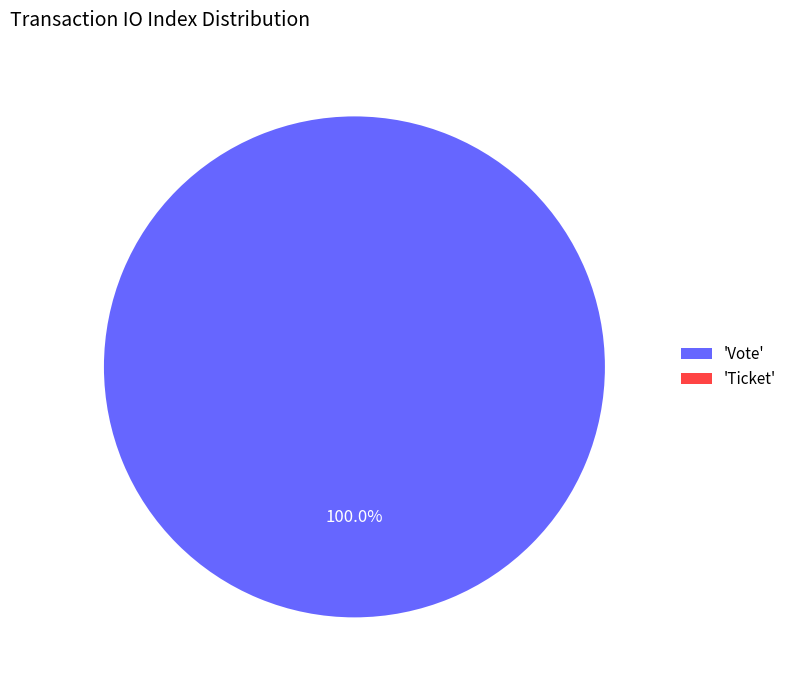

Between Ticket and Vote, which is larger?

Vote